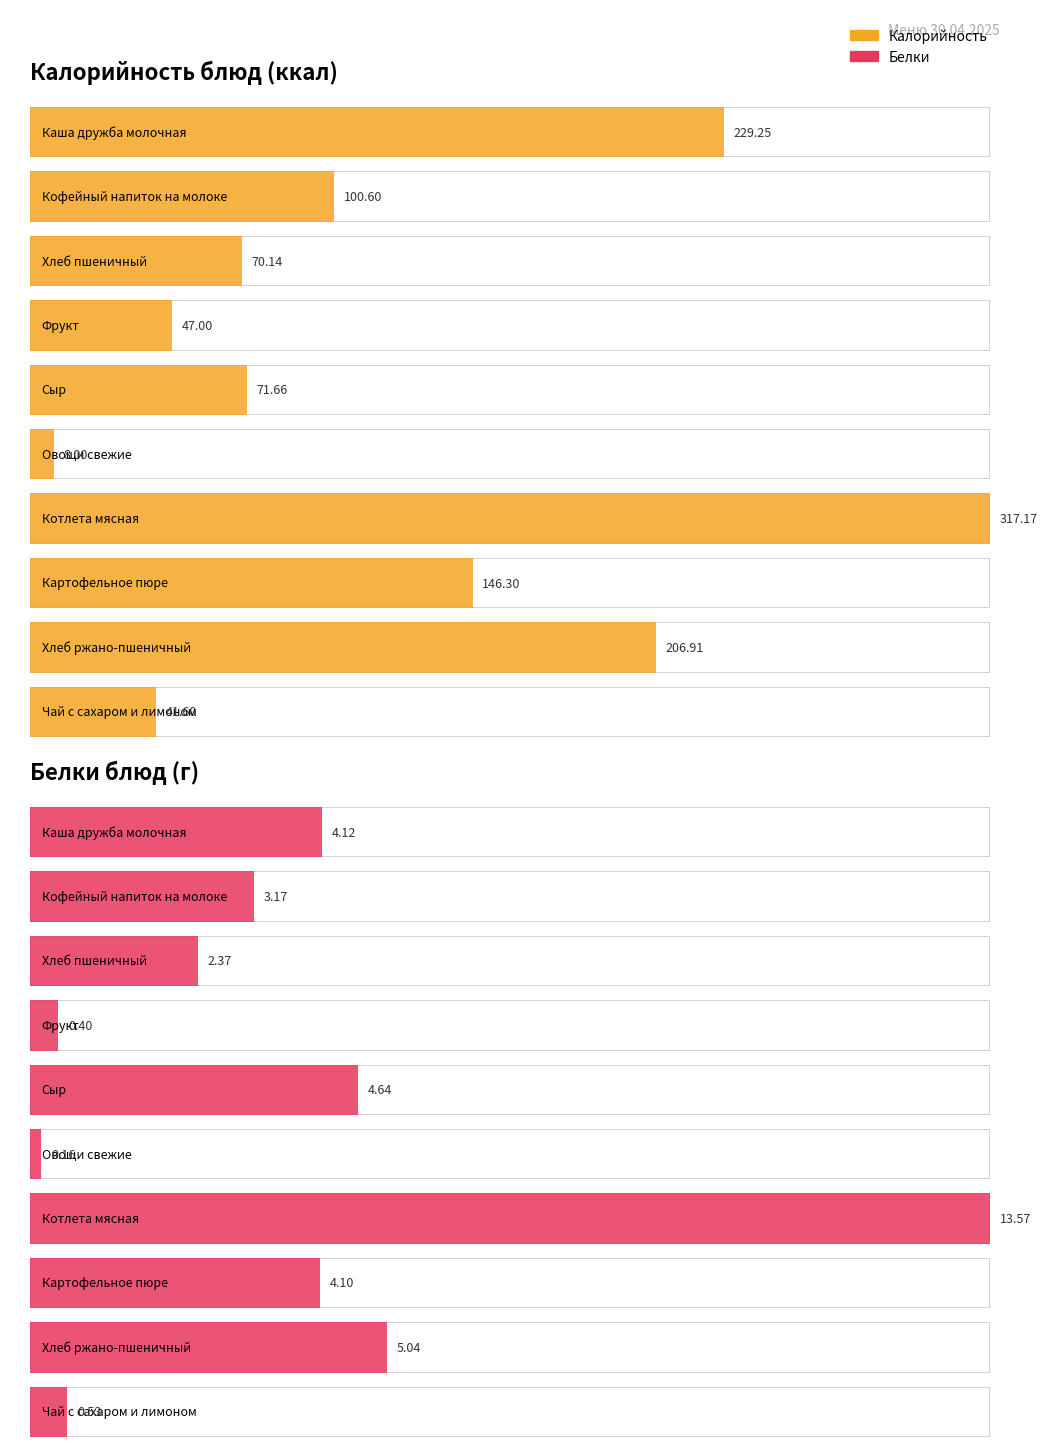

What is the spread (max minus min) of values at Сыр?

67.0